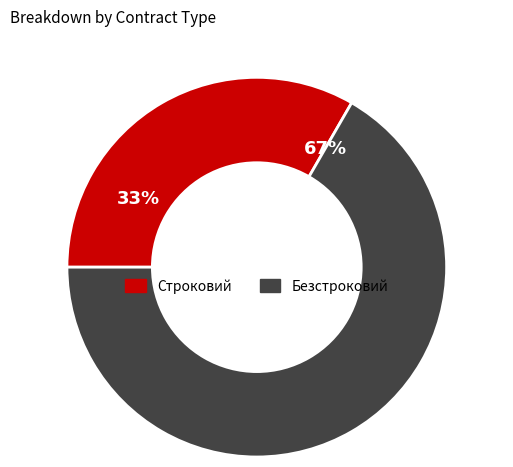

Does Безстроковий account for over 50% of the chart?

Yes